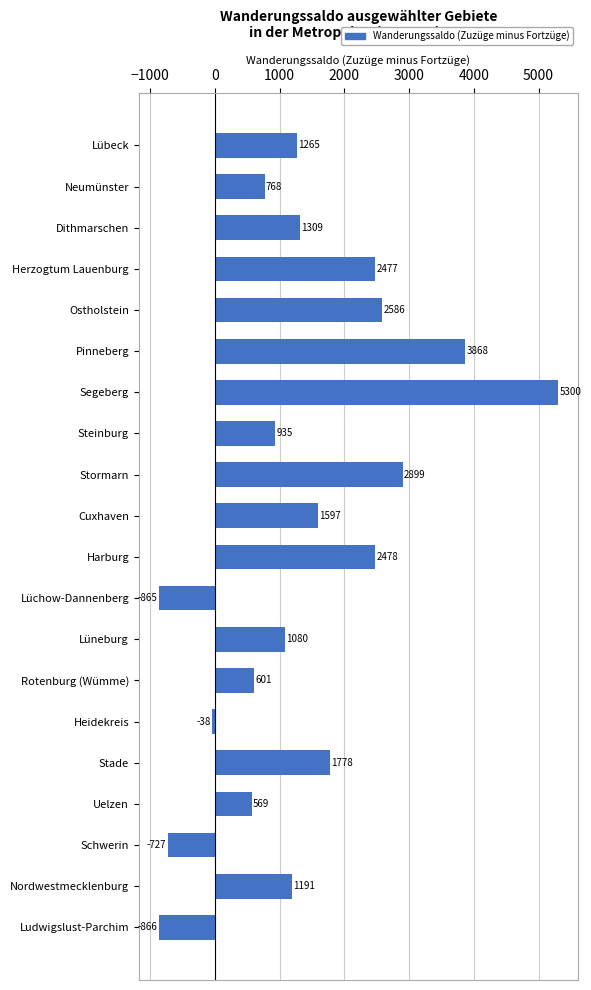

Rank the categories by value from highest to lowest.

Segeberg, Pinneberg, Stormarn, Ostholstein, Harburg, Herzogtum Lauenburg, Stade, Cuxhaven, Dithmarschen, Lübeck, Nordwestmecklenburg, Lüneburg, Steinburg, Neumünster, Rotenburg (Wümme), Uelzen, Heidekreis, Schwerin, Lüchow-Dannenberg, Ludwigslust-Parchim